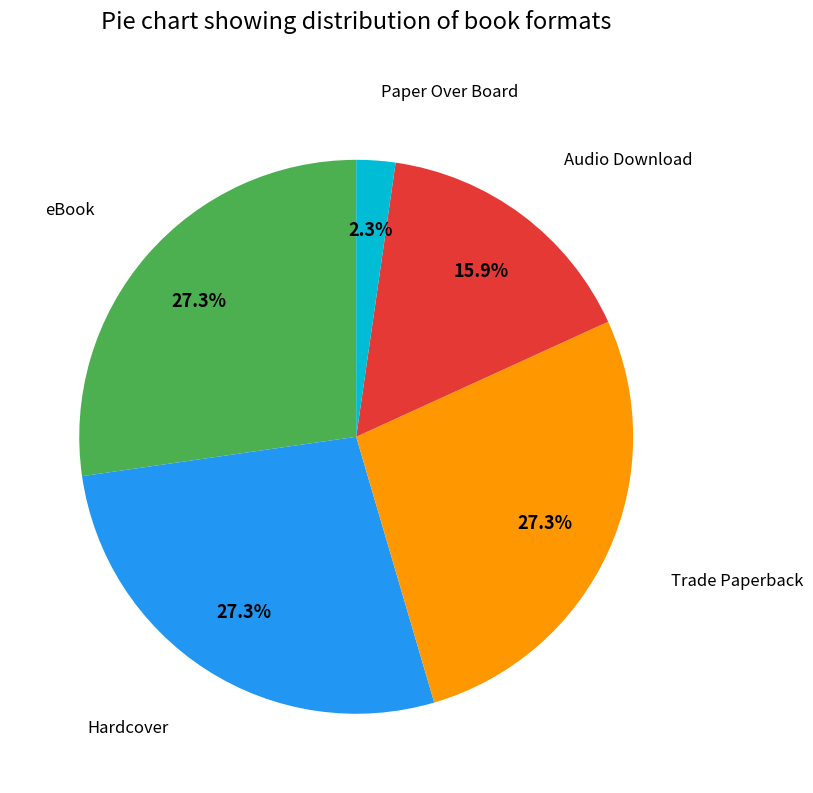

Is there any slice that represents more than half of the pie?

No